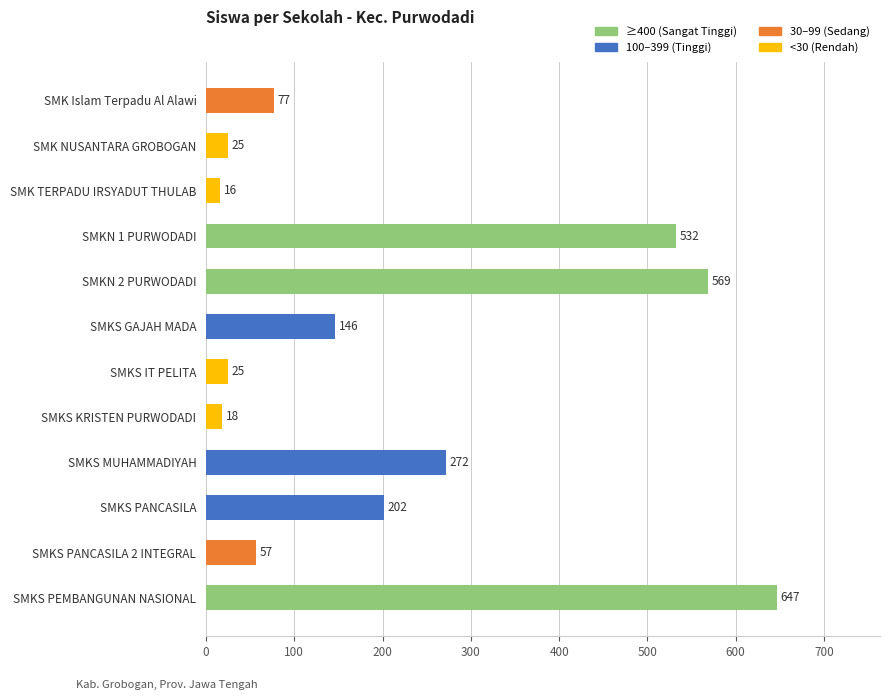

Reading top to bottom, transcribe all the data shown in this chart.

SMK Islam Terpadu Al Alawi=77	SMK NUSANTARA GROBOGAN=25	SMK TERPADU IRSYADUT THULAB=16	SMKN 1 PURWODADI=532	SMKN 2 PURWODADI=569	SMKS GAJAH MADA=146	SMKS IT PELITA=25	SMKS KRISTEN PURWODADI=18	SMKS MUHAMMADIYAH=272	SMKS PANCASILA=202	SMKS PANCASILA 2 INTEGRAL=57	SMKS PEMBANGUNAN NASIONAL=647